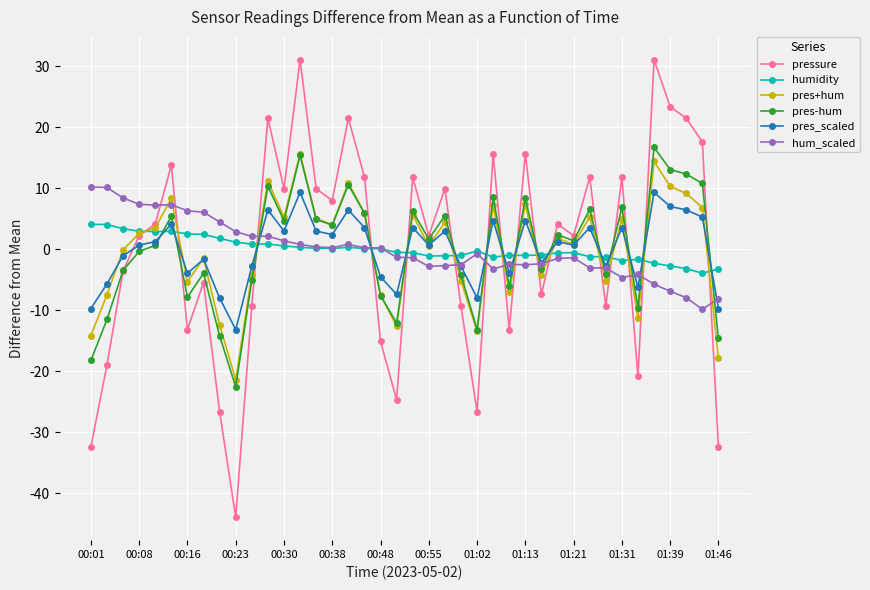

Which series has the largest range (max minus min)?

pressure